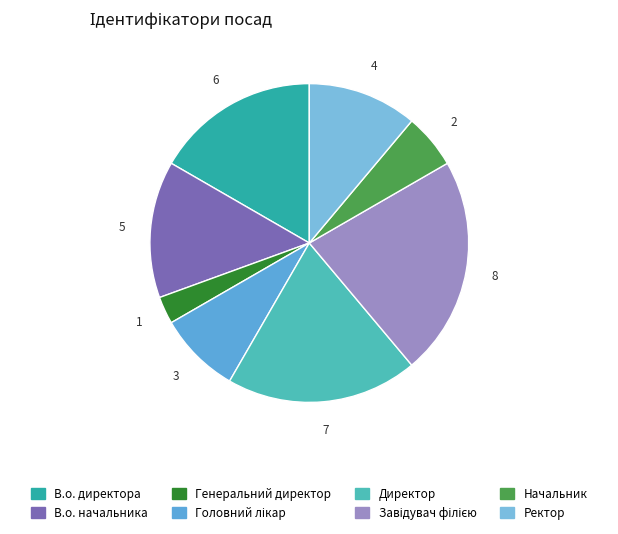

Is it true that Завідувач філією is 22% of the pie?

True